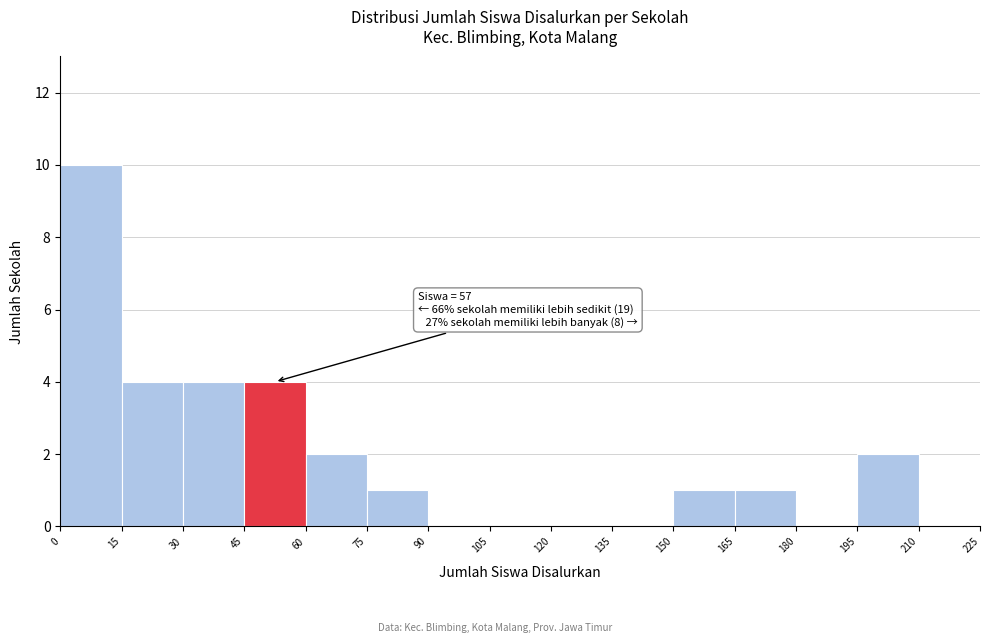

Over which range of the x-axis is the bar tallest?

0 to 15